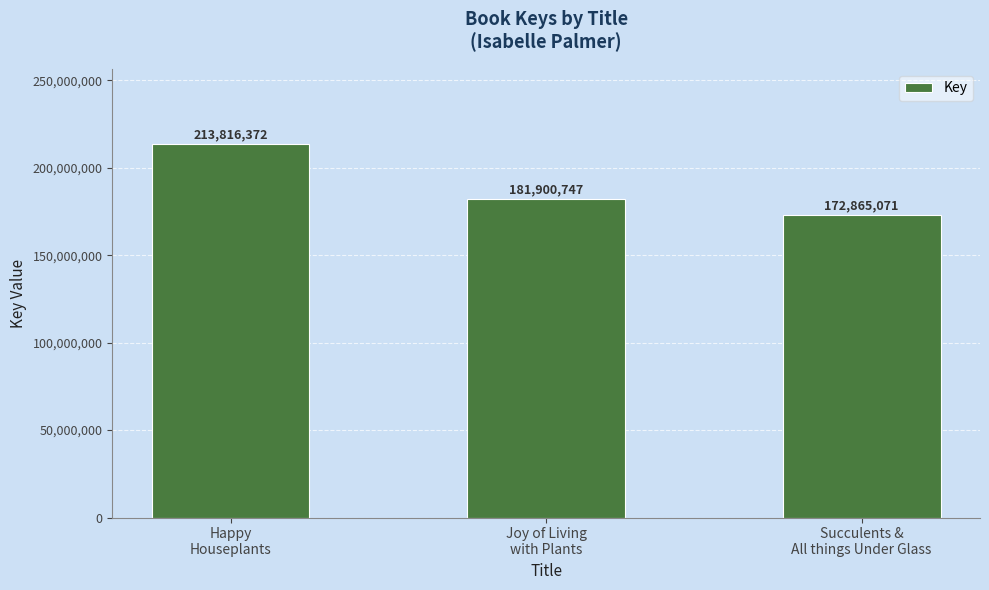

Read the value at Joy of Living
with Plants.

181900747